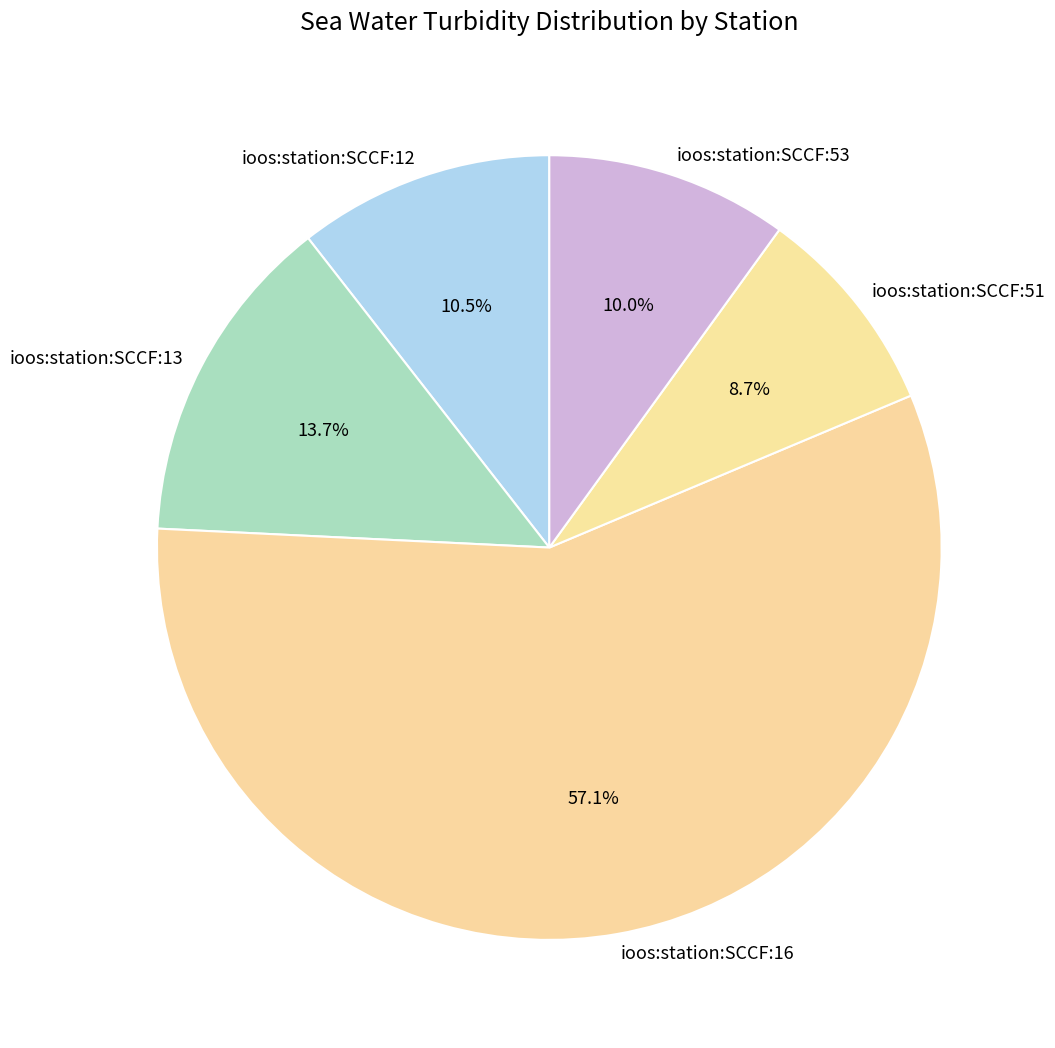

Count the number of slices in the pie.

5